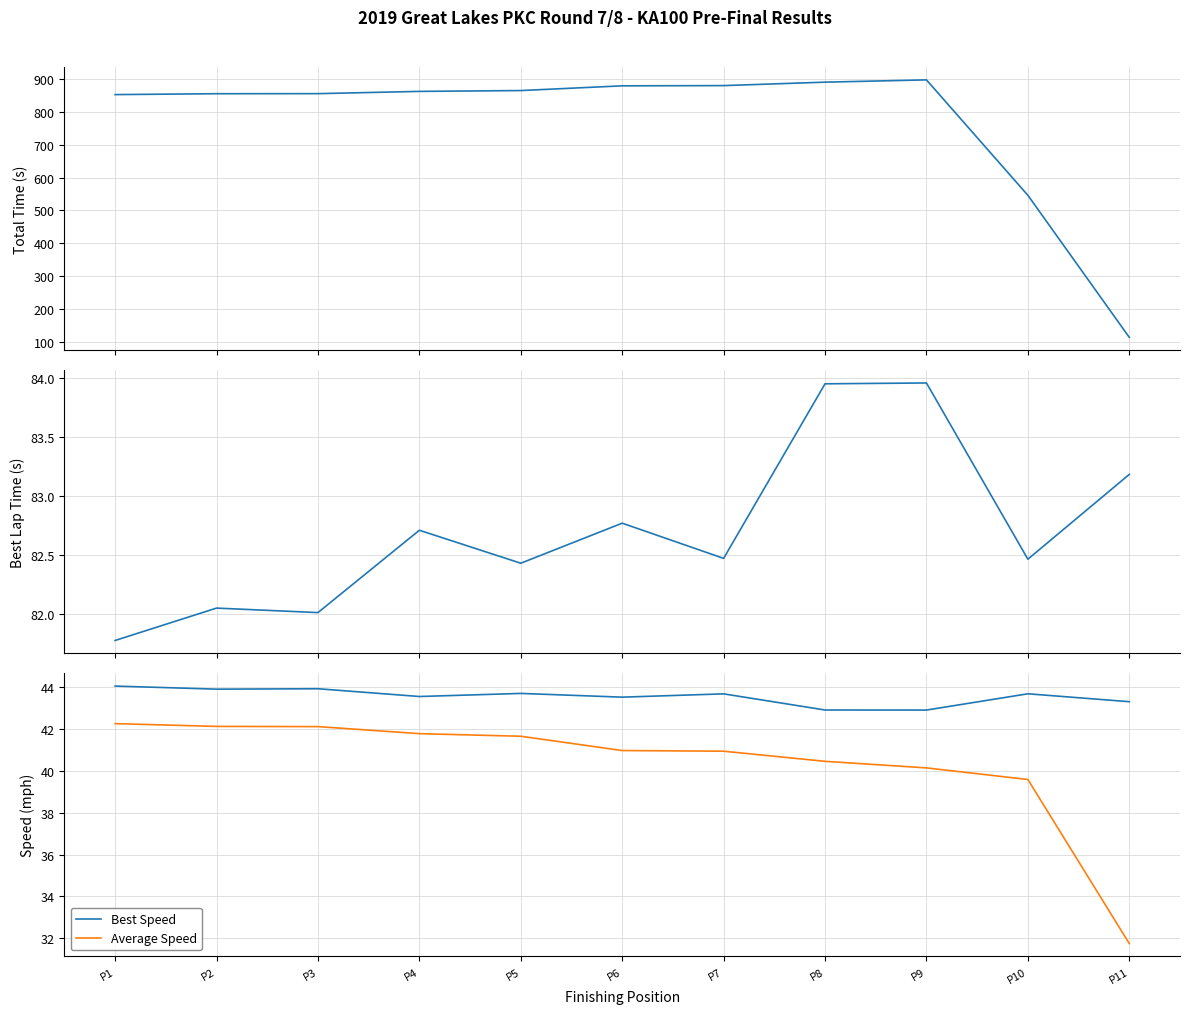

Rank the series by their maximum value, from lowest to highest.

Average Speed, Best Speed, Best Lap time, Total Time